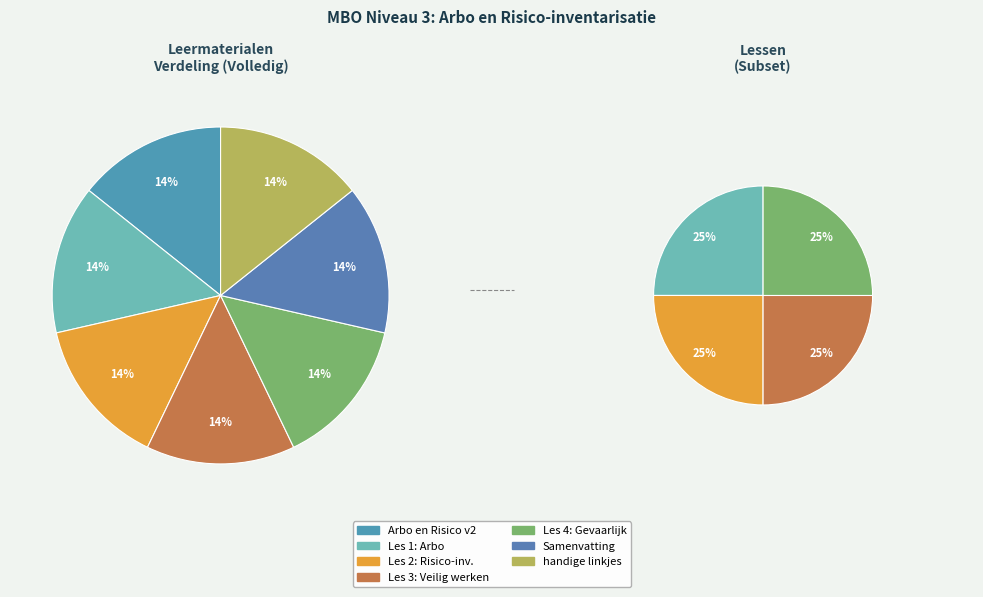

Which has a higher value, Les 1: Arbo or Les 3: Veilig werken?

Les 3: Veilig werken